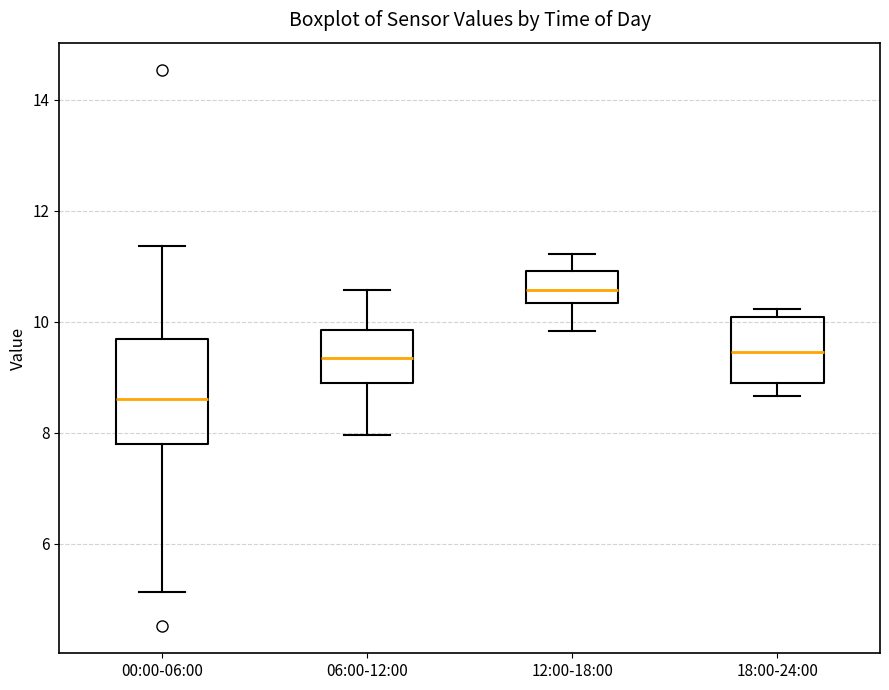

Which box has the highest median line?

12:00-18:00